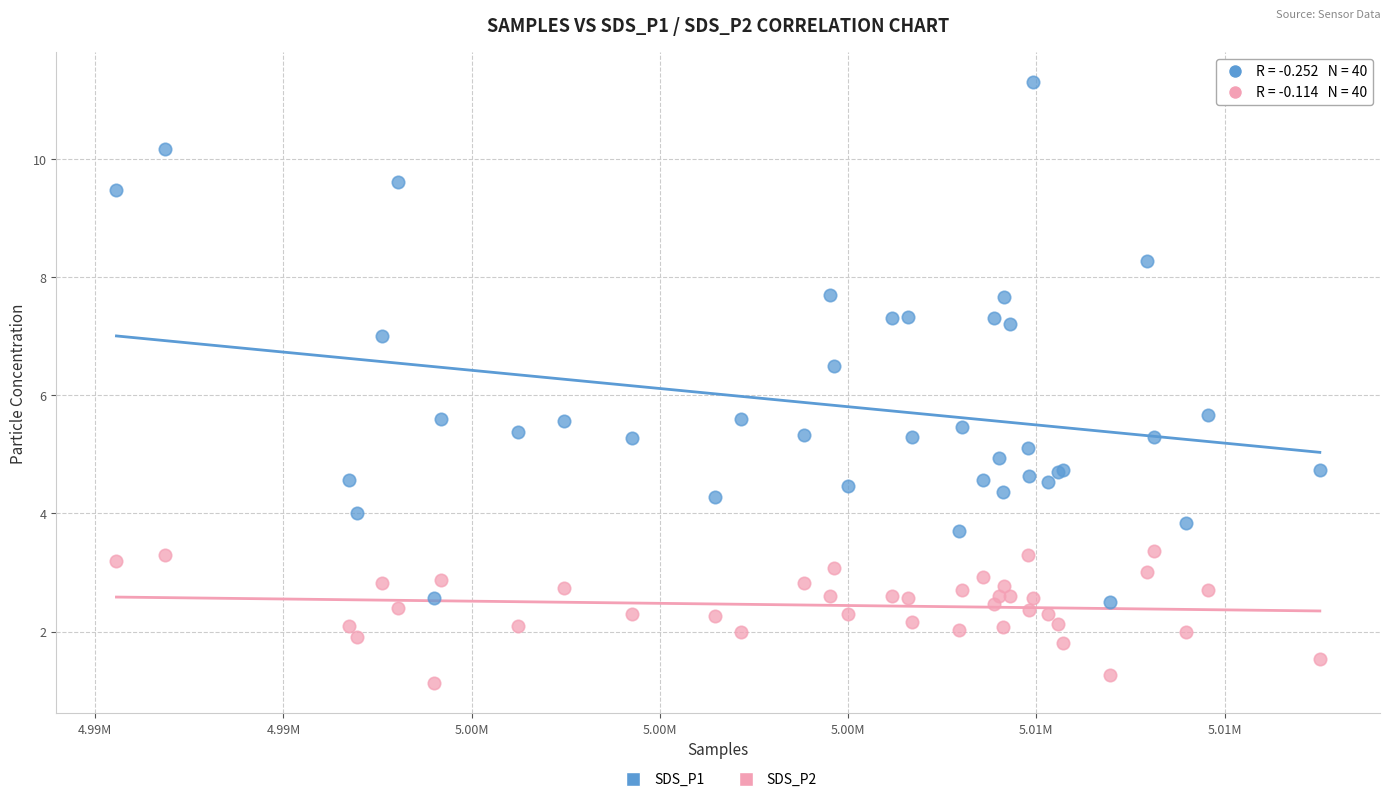

Which series reaches the maximum Y coordinate?

SDS_P1